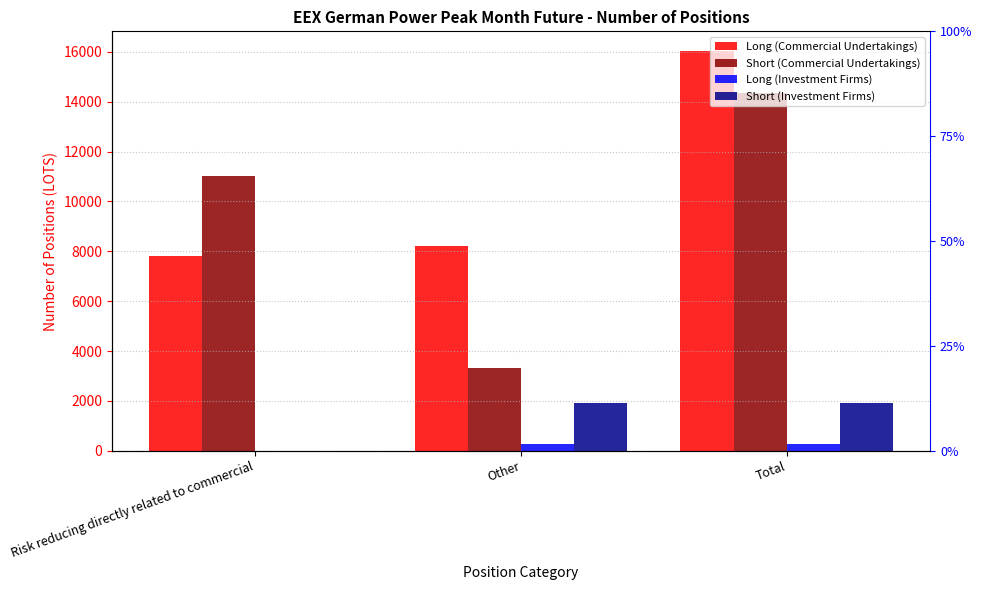

At which category is the sum across all series the highest?

Total